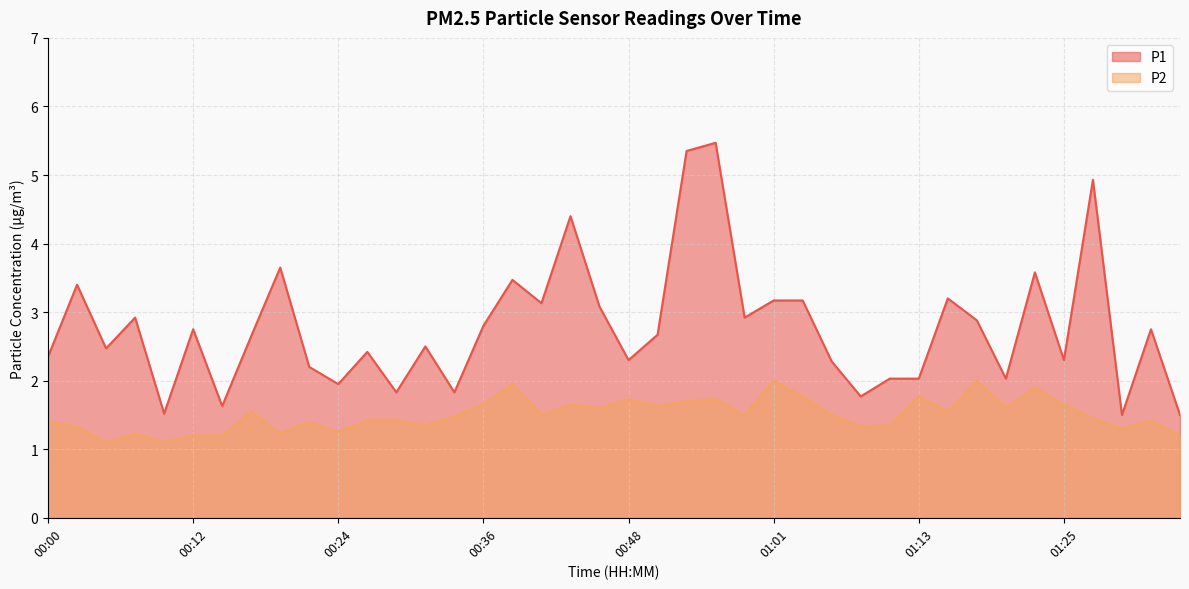

At 01:35, list the series in order from largest to smallest.

P1, P2